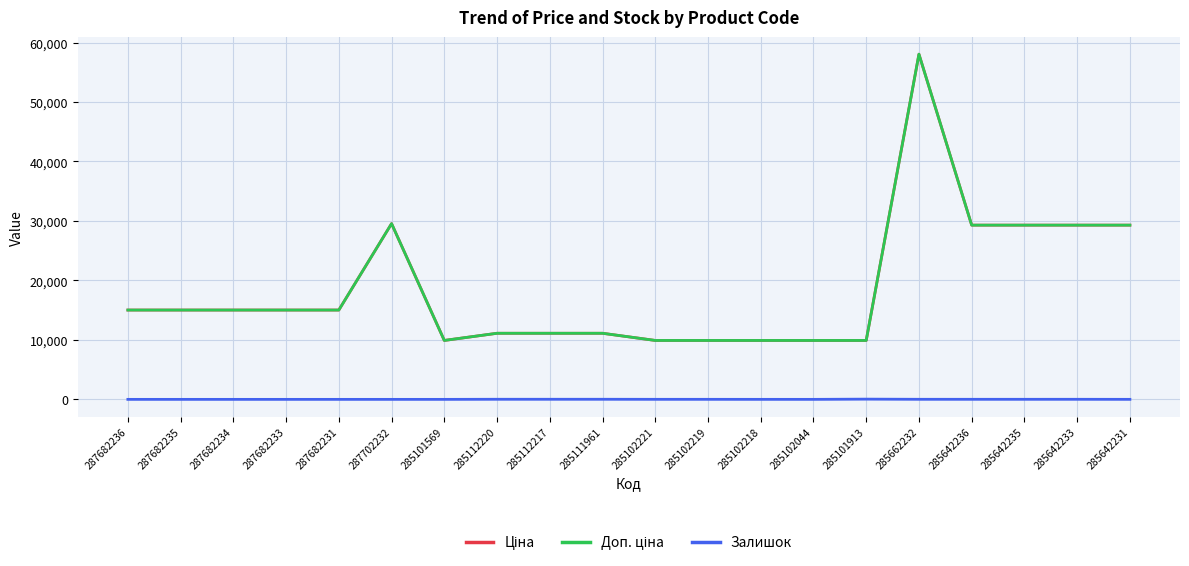

What is the difference between the highest and lowest values at 287682231?

15019.2